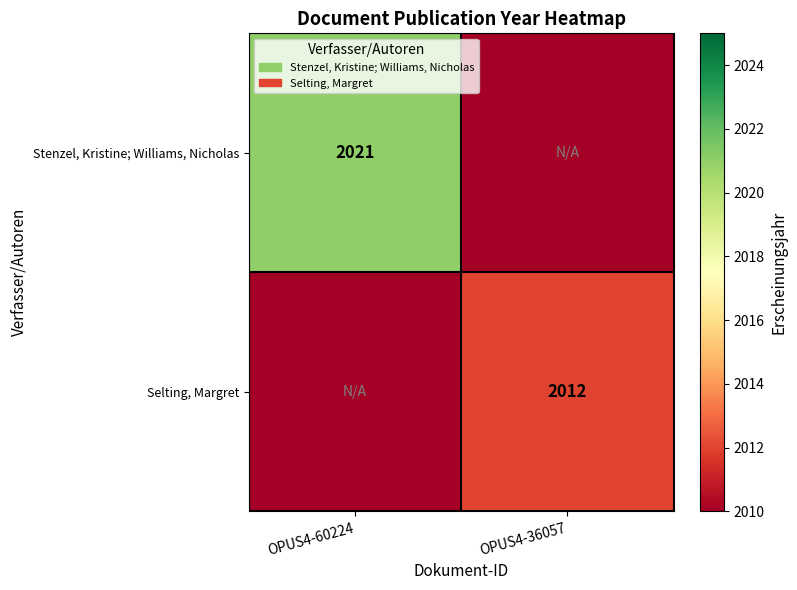

Is the value of Selting, Margret at OPUS4-36057 greater than the value of Stenzel, Kristine; Williams, Nicholas at OPUS4-60224?

No